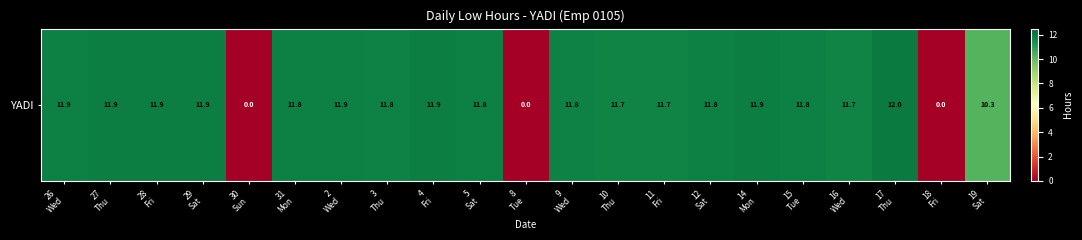

What is the change in value from 8
Tue to 19
Sat?

+10.3